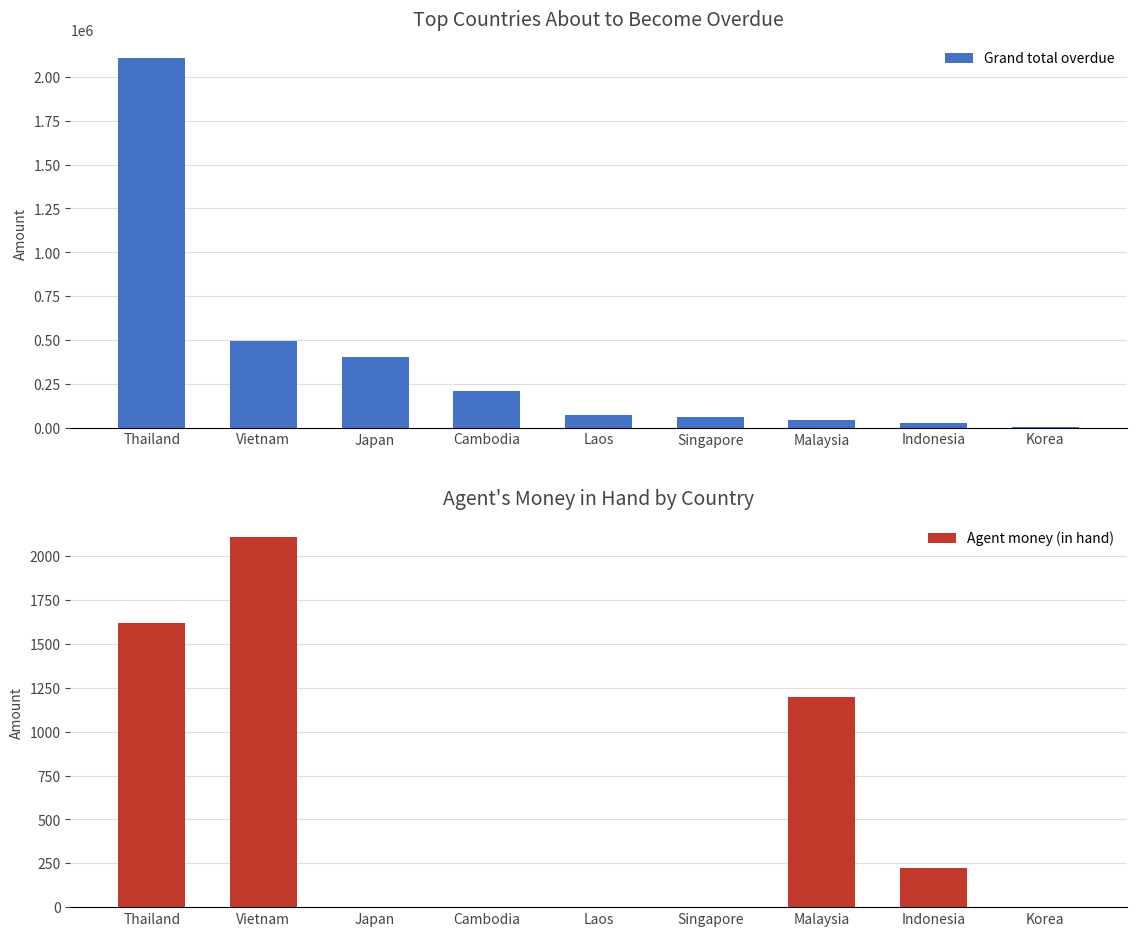

Reading left to right, transcribe all the data shown in this chart.

Grand total overdue: 2108385.9	493434.2	404666.0	211501.5	72544.2	63289.6	43114.2	26196.6	6735.0
Agent money (in hand): 1619.3	2110.3	0.0	0.0	0.0	0.0	1197.3	224.9	0.0